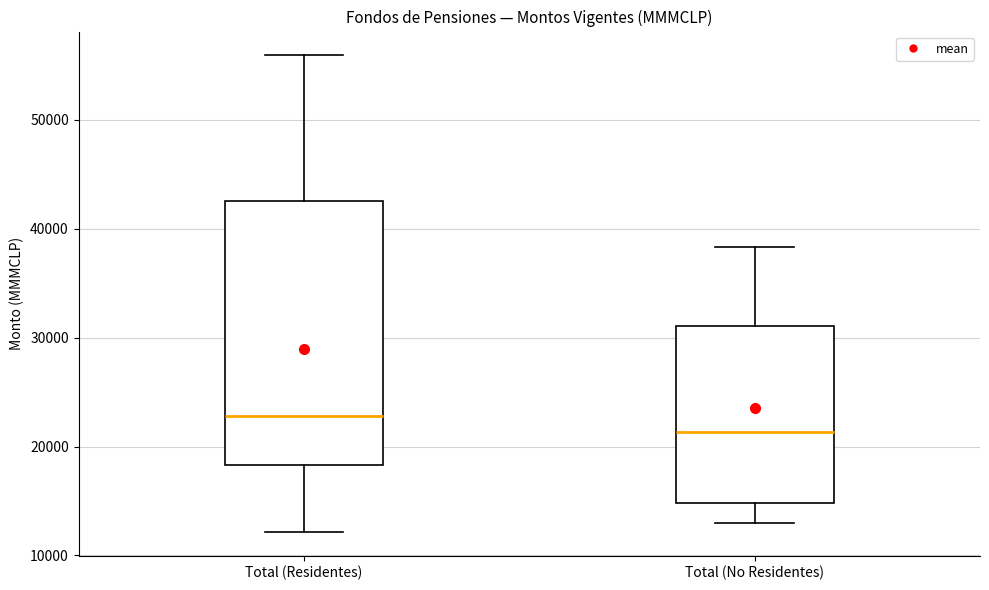

Reading left to right, read every box against the y-axis: the position of its median line, the range the box covers, and the ends of its whiskers. The values are not printed on the chart, so give them approximately, as read against the axis.

Total (Residentes): median 23000, box 18000 to 43000, whiskers 12000 to 56000
Total (No Residentes): median 21000, box 15000 to 31000, whiskers 13000 to 38000